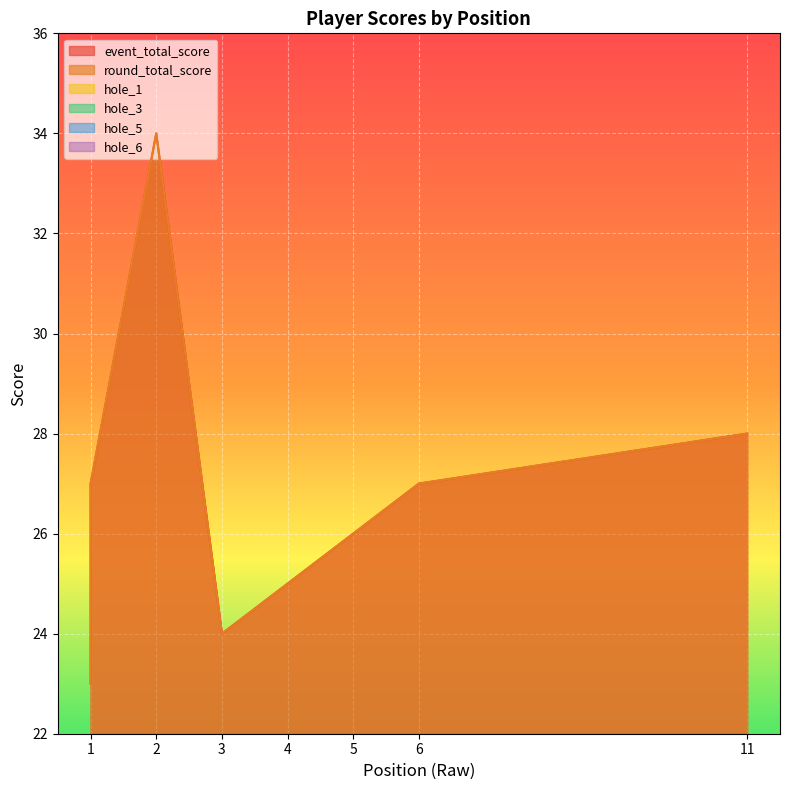

At which category is the sum across all series the highest?

2